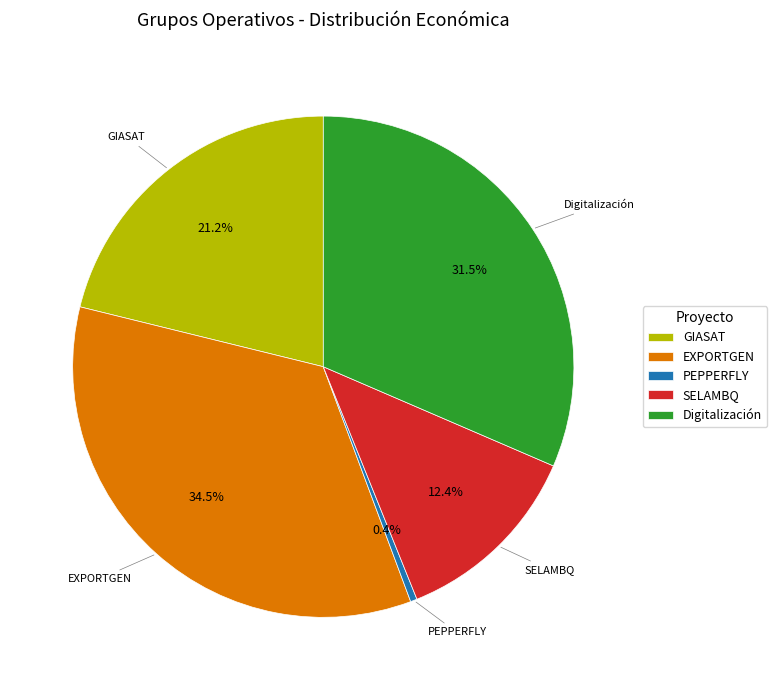

Does PEPPERFLY account for over 50% of the chart?

No